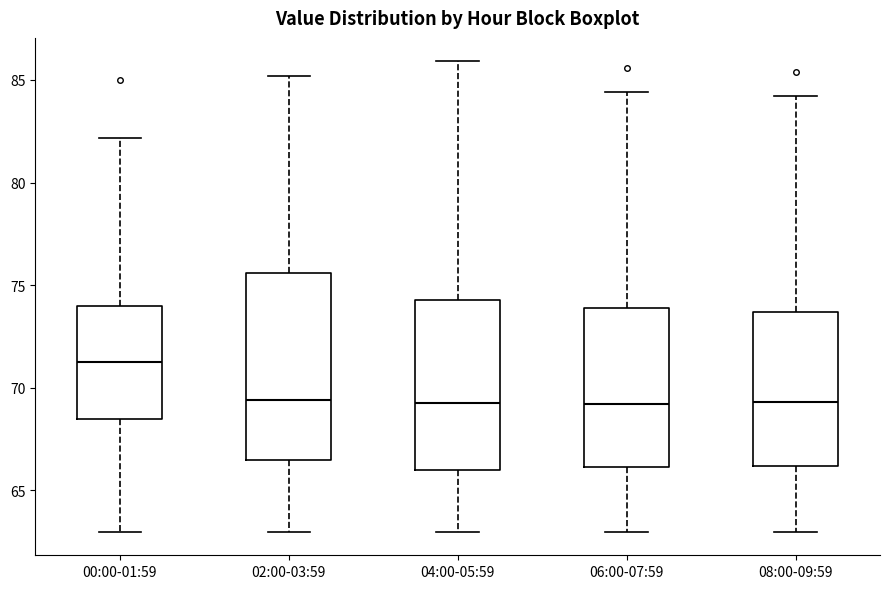

Where is the lower edge of the box for 04:00-05:59 on the y-axis? The values are not printed on the chart, so give them approximately, as read against the axis.

66.0